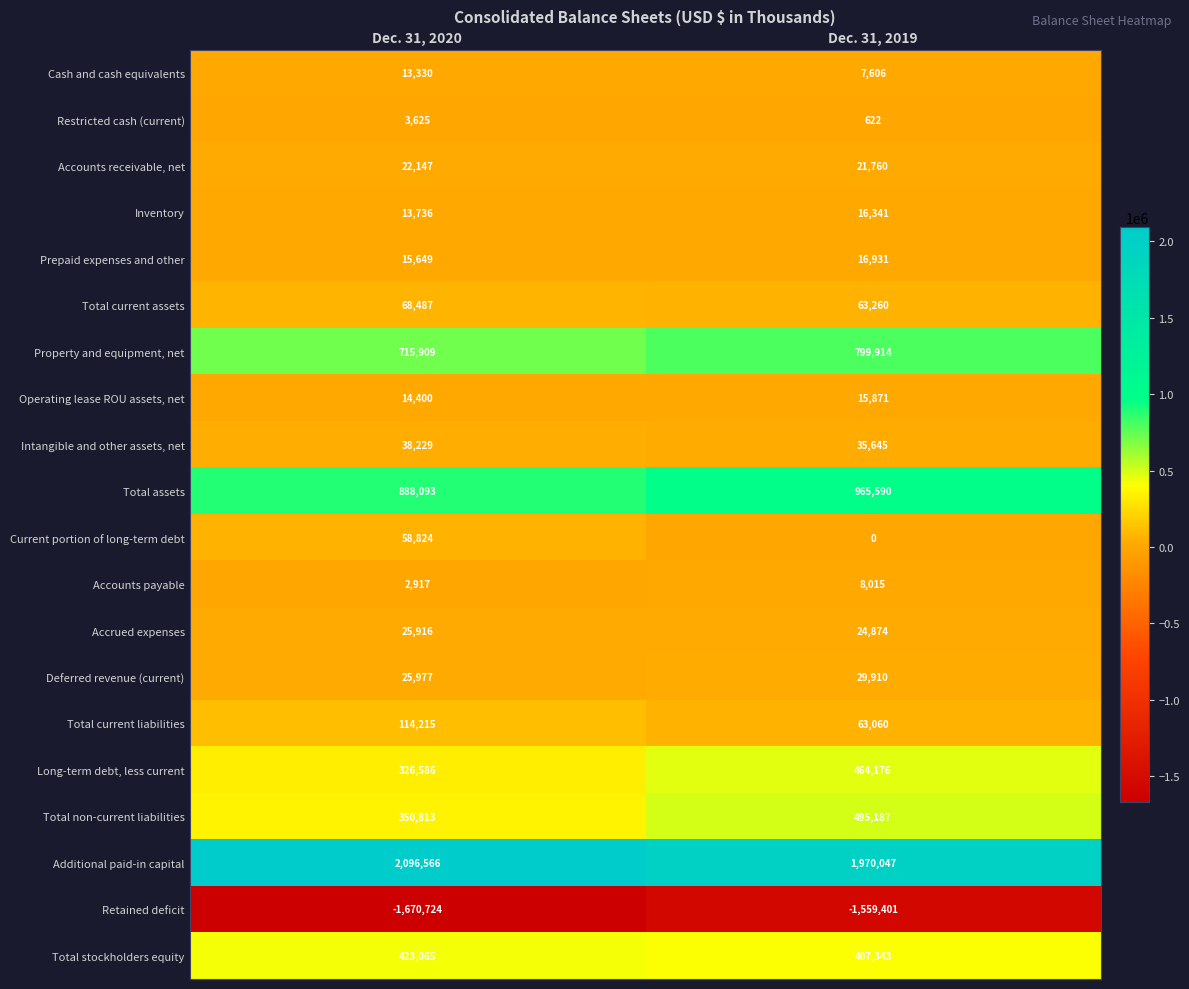

What is the total value across all series at Dec. 31, 2020?

3547760